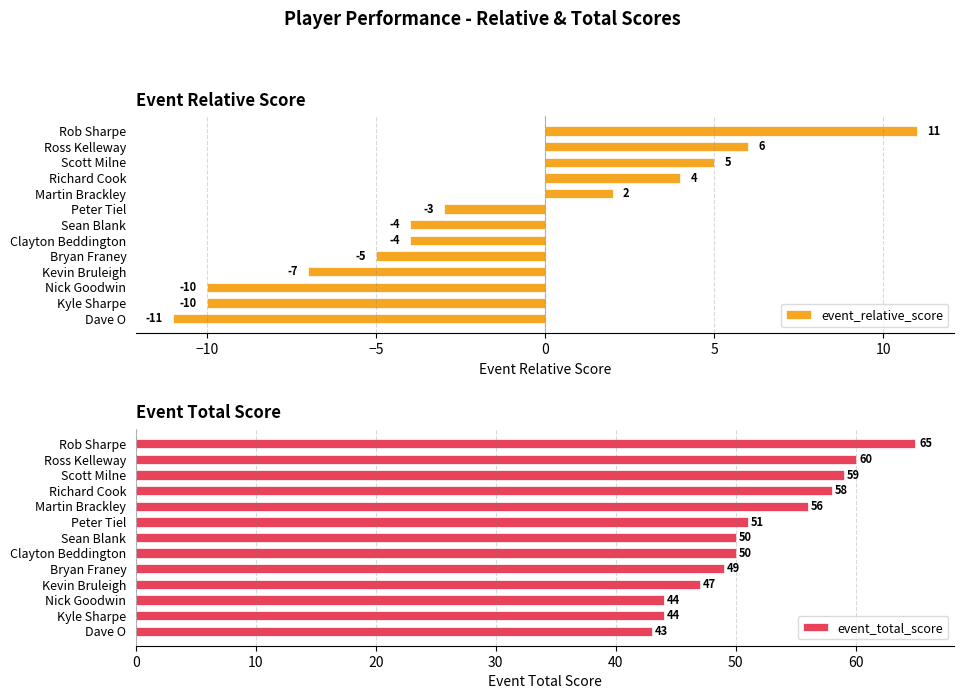

Reading right to left, list all the values displayed in this chart.

event_relative_score: 11	6	5	4	2	-3	-4	-4	-5	-7	-10	-10	-11
event_total_score: 65	60	59	58	56	51	50	50	49	47	44	44	43